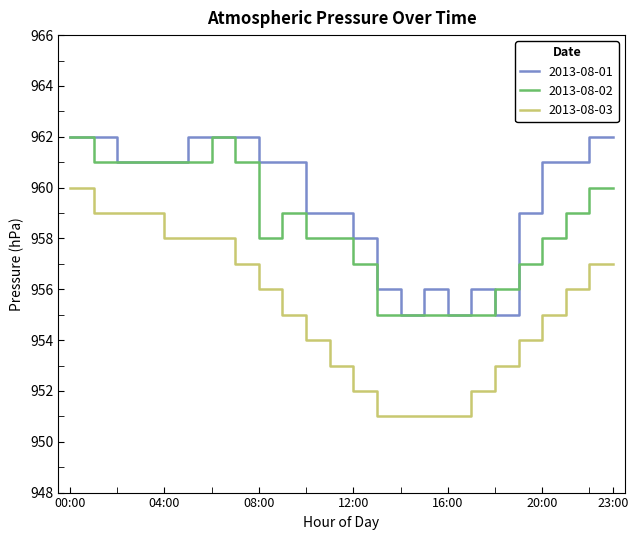

True or false: 2013-08-03 and 2013-08-01 intersect in this chart.

False